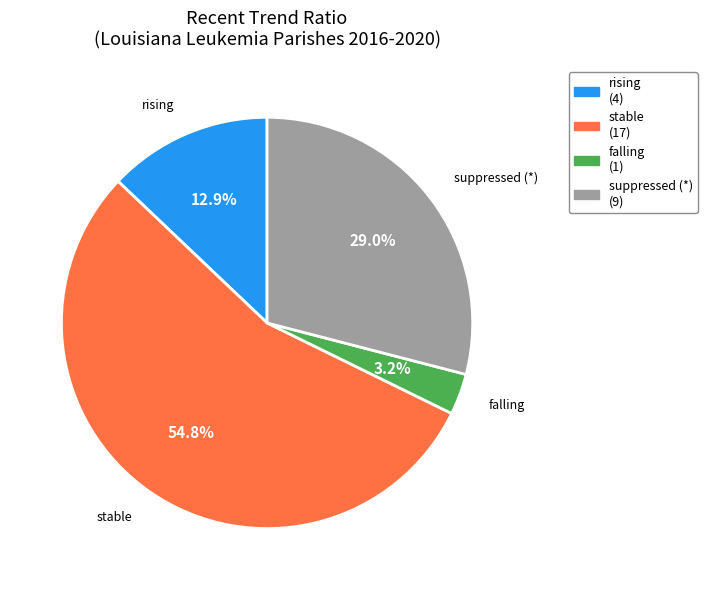

Combined, do stable and suppressed (*) account for over 50%?

Yes